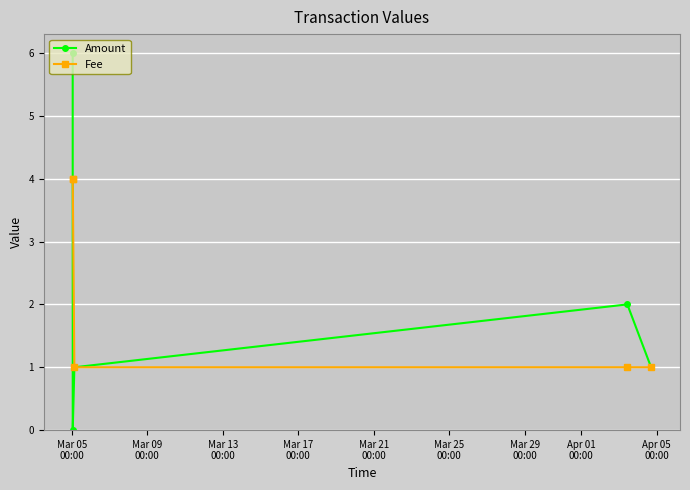

What is the greatest value displayed?

6.0